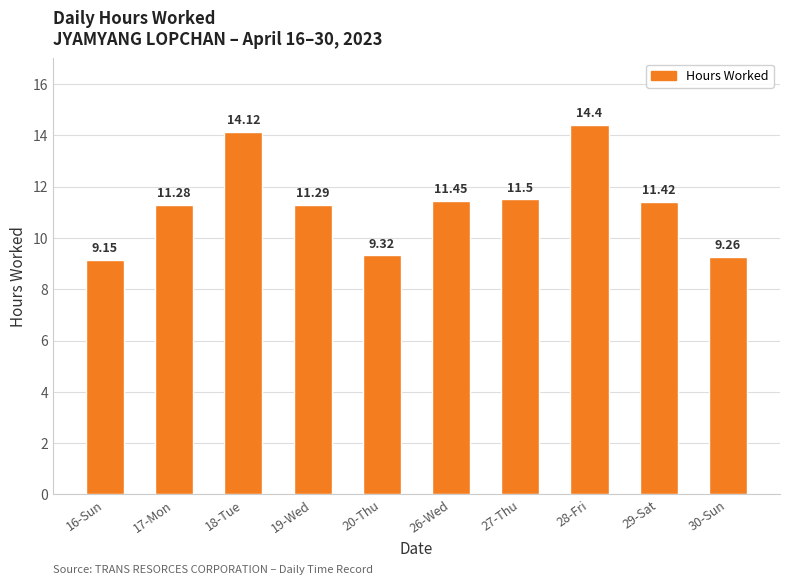

True or false: the data shows 4.8 at 16-Sun.

False